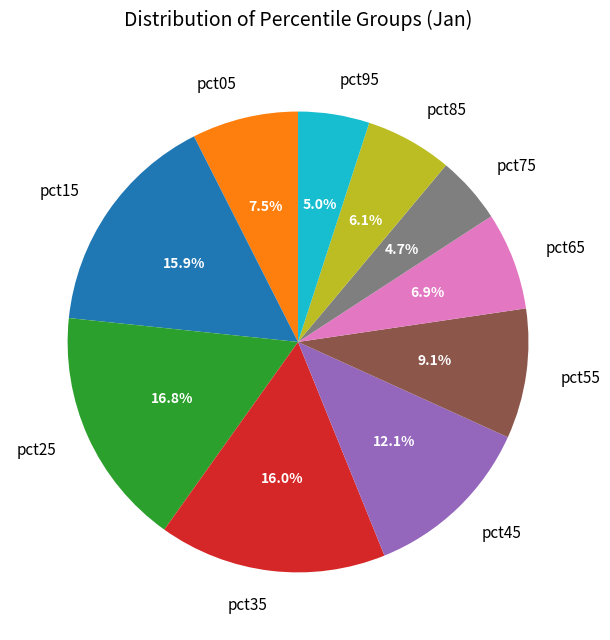

Count the number of slices in the pie.

10